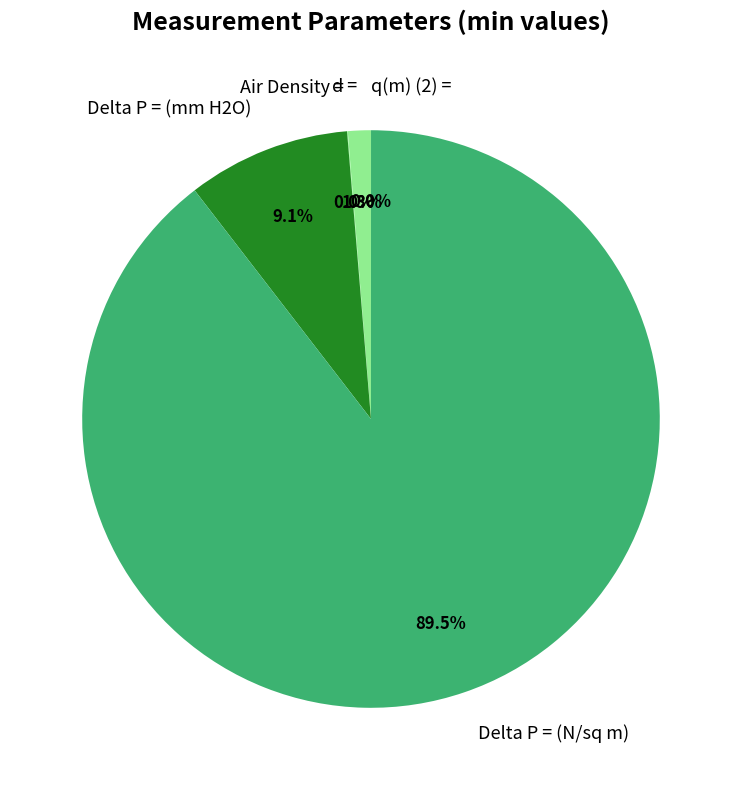

Which category has the biggest portion of the pie?

Delta P = (N/sq m)